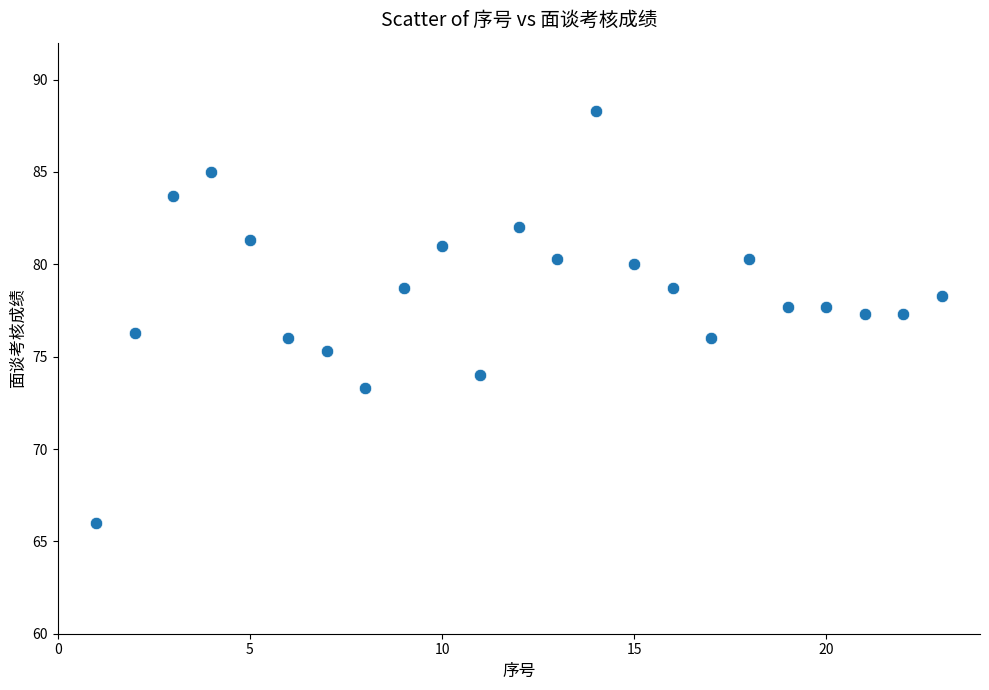

What is the range of Y values (max minus min)?

22.3